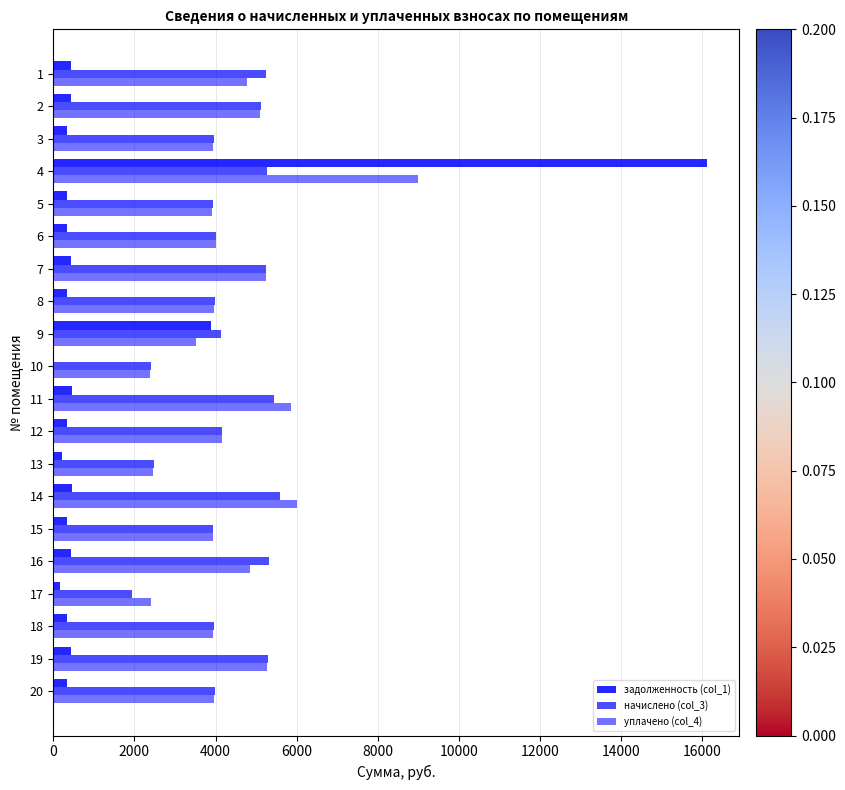

How many series are shown in this chart?

3